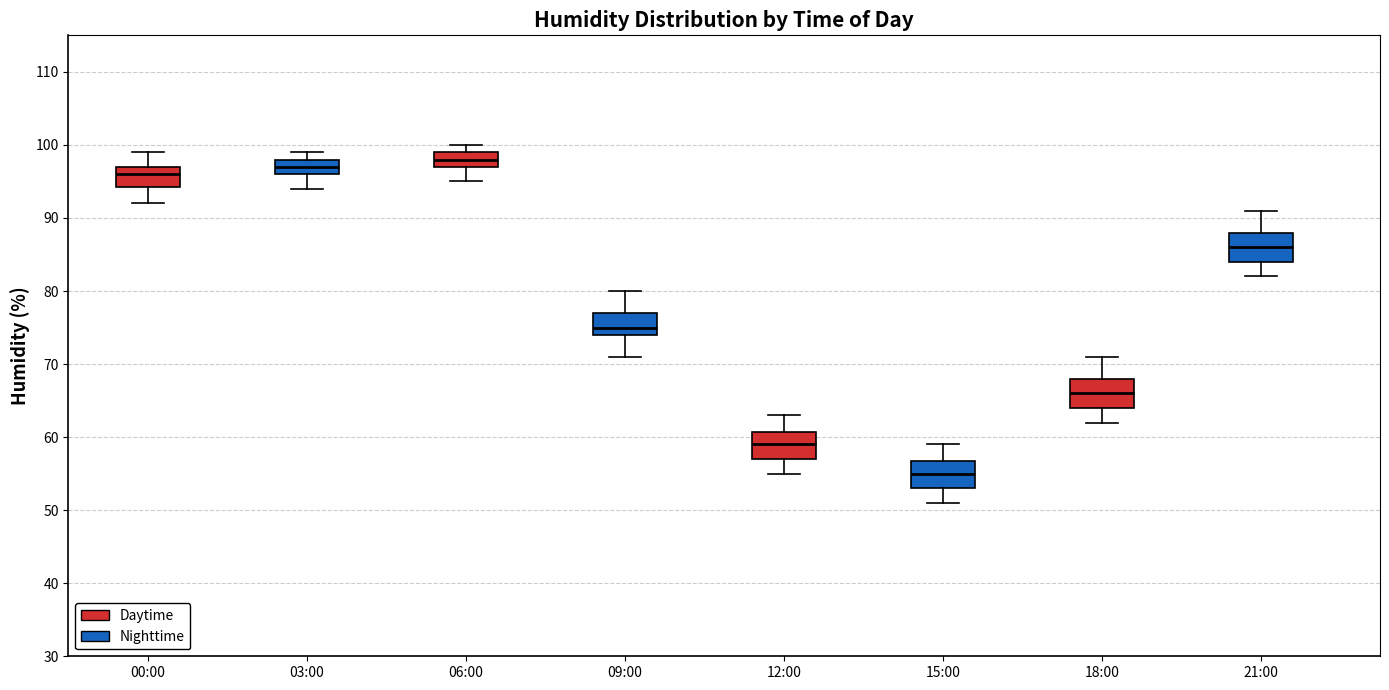

Which box has the highest median line?

06:00